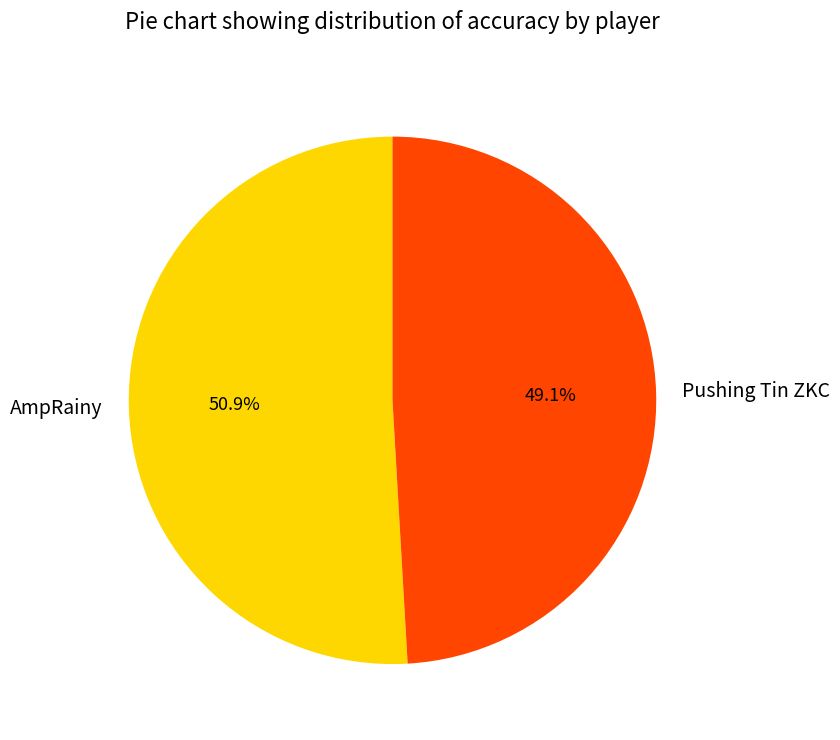

What is the largest slice in the pie chart?

AmpRainy